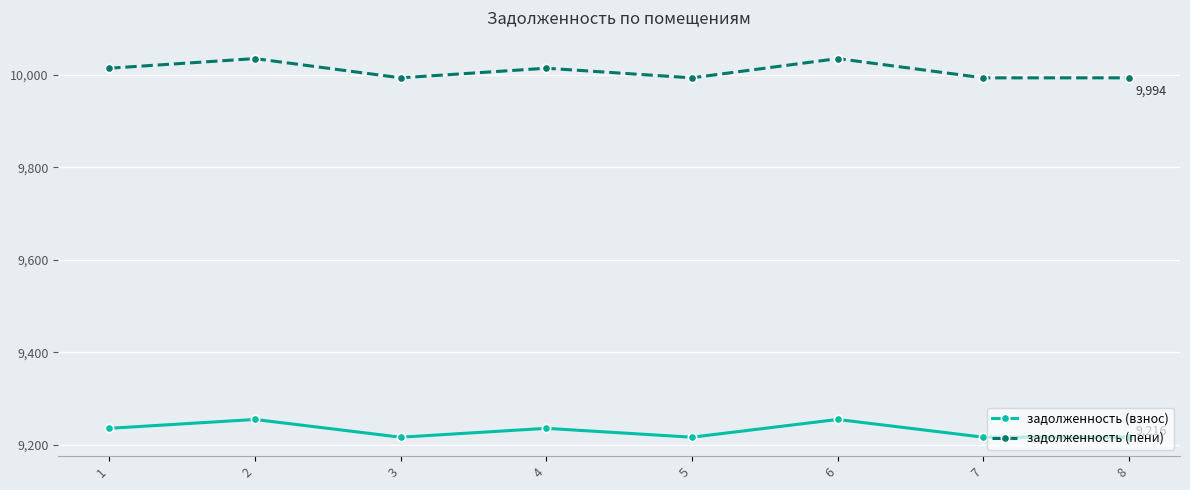

In задолженность (пени), how many points are higher than both neighbors (excluding endpoints)?

3